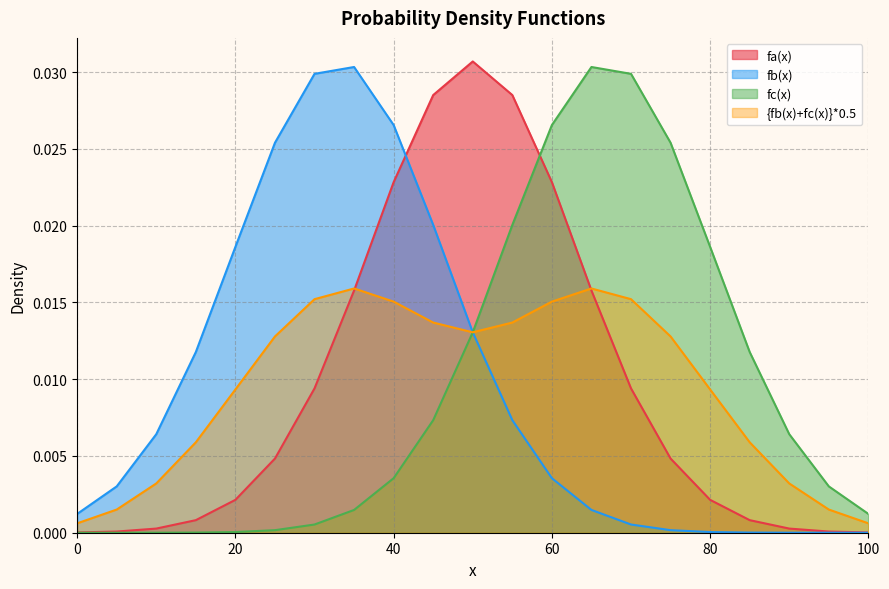

Which series has the largest total across all categories?

fa(x)